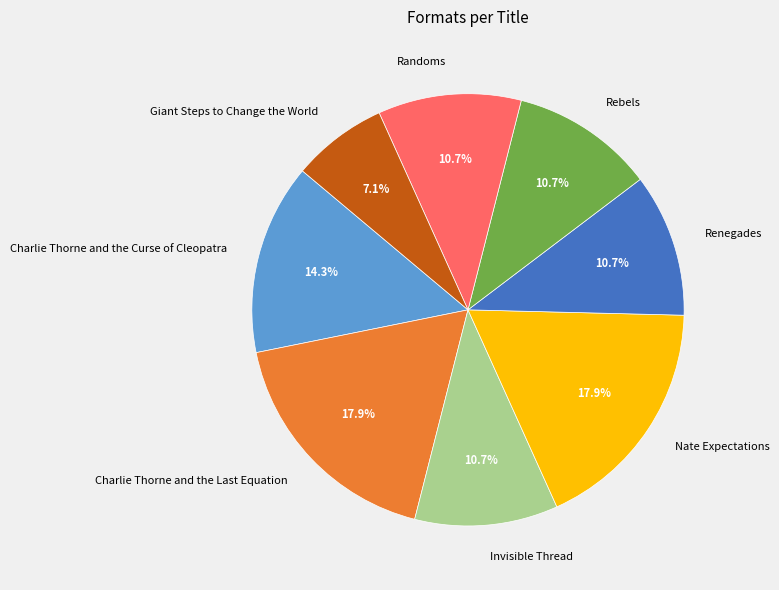

Which slice is the smallest?

Giant Steps to Change the World